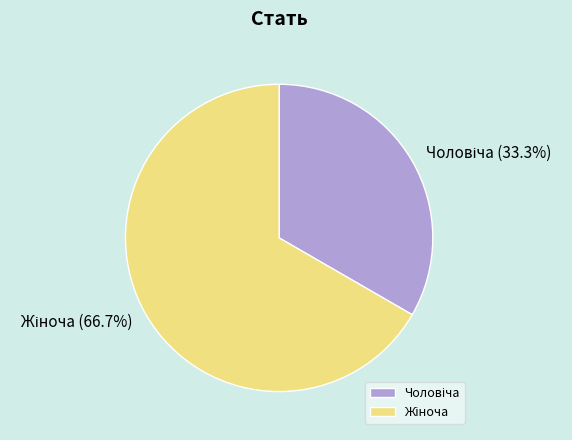

Does any single category account for the majority?

Yes